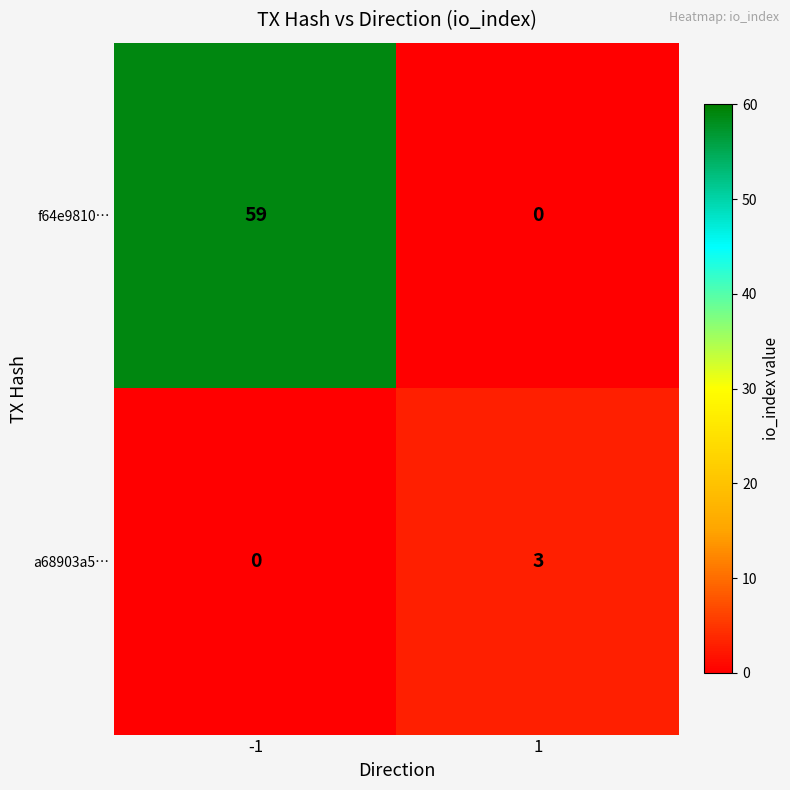

What is the difference between the highest and lowest values at 1?

3